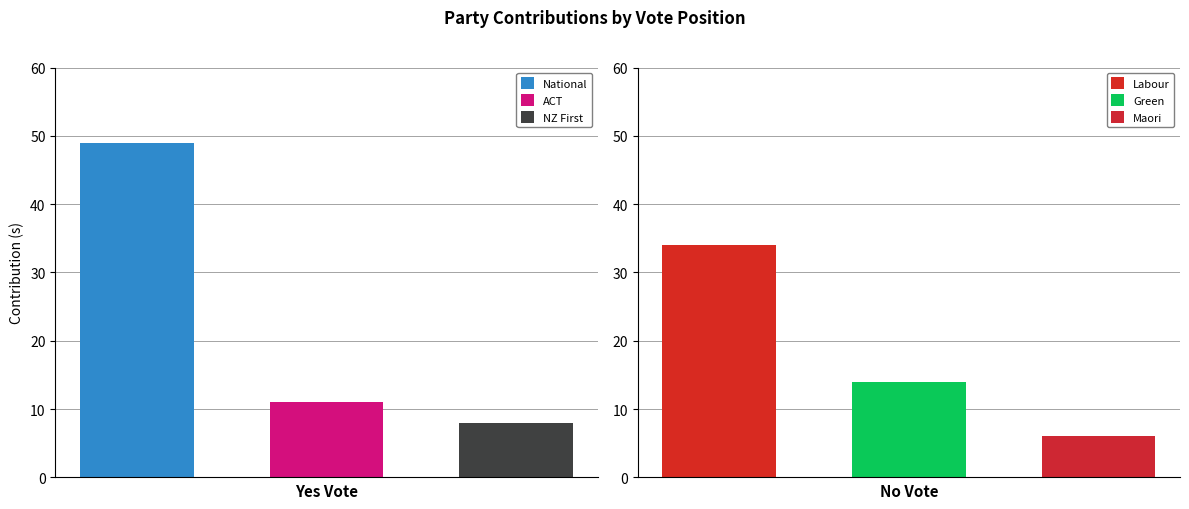

Reading left to right, transcribe all the data shown in this chart.

National: 49
ACT: 11
NZ First: 8
Labour: 34
Green: 14
Maori: 6